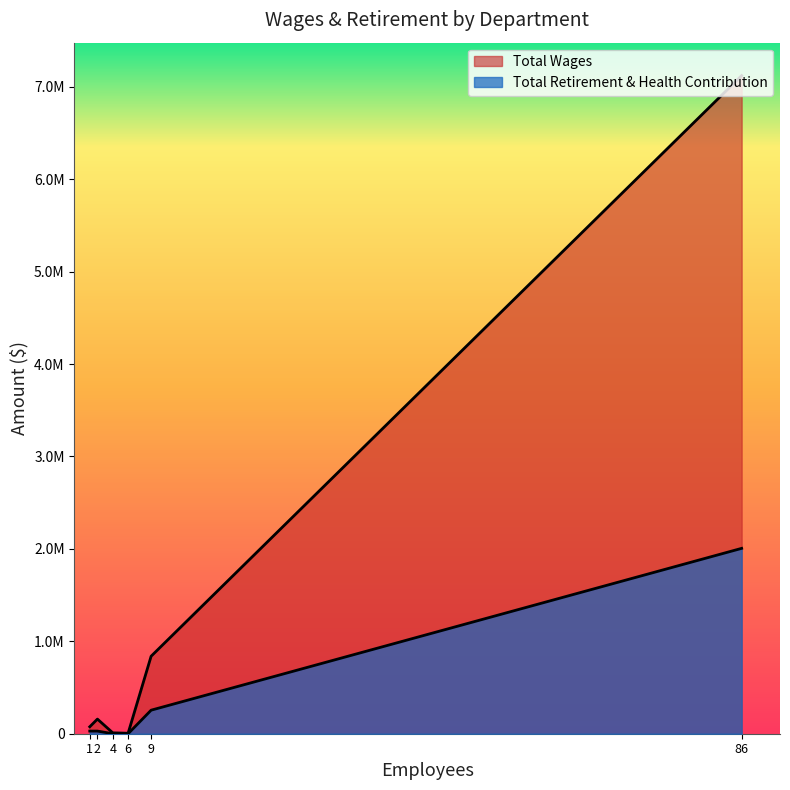

What is the sum of the Total Retirement & Health Contribution values at Courier and Administration?

254702